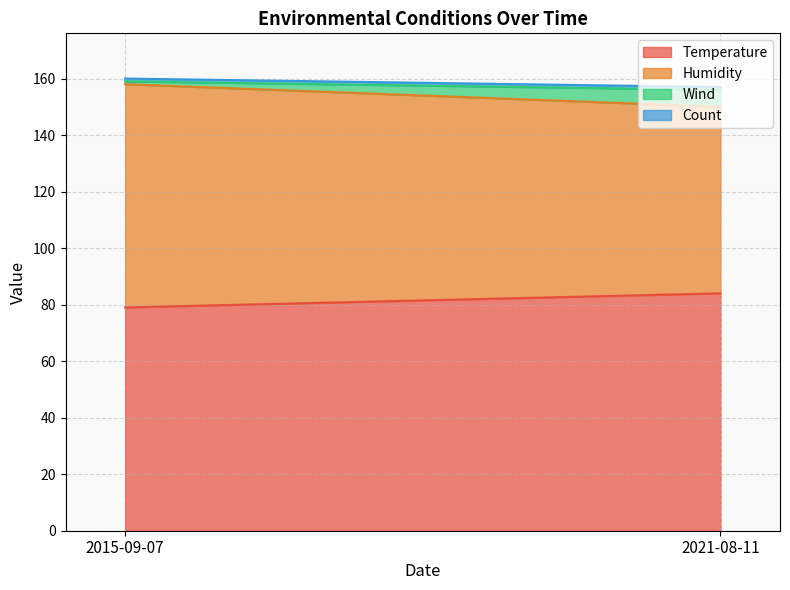

The value of Wind at 2021-08-11 is 10. True or false?

False